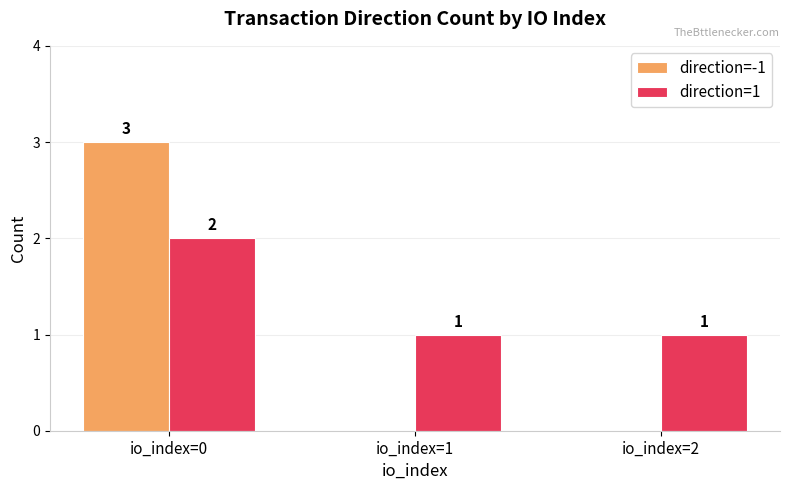

What is the sum of all direction=1 values?

4